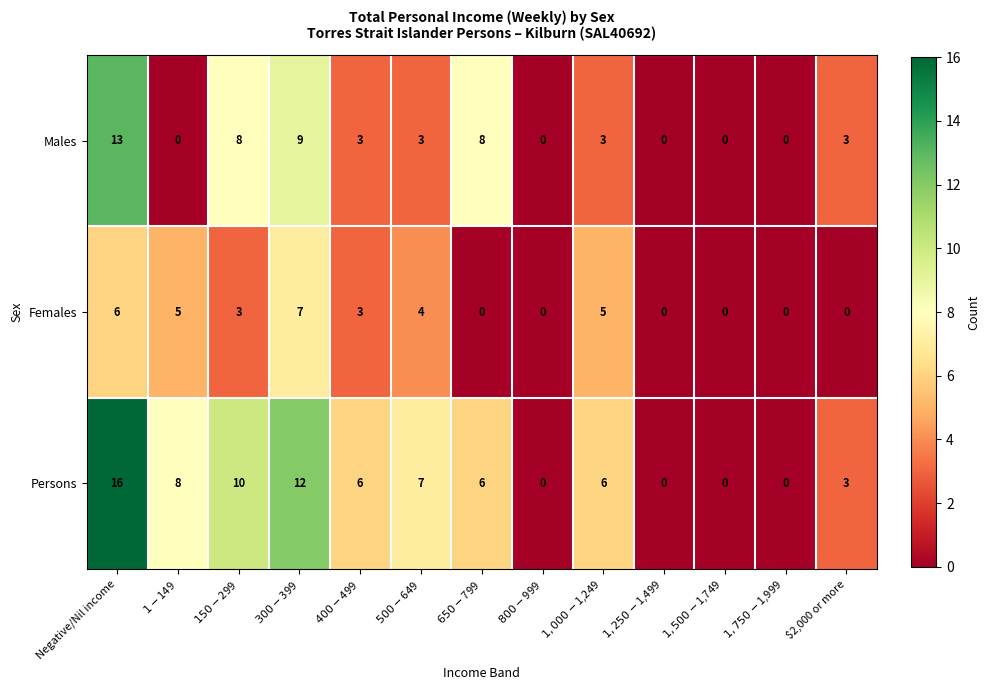

True or false: Males has a value of 2 at $2,000 or more.

False